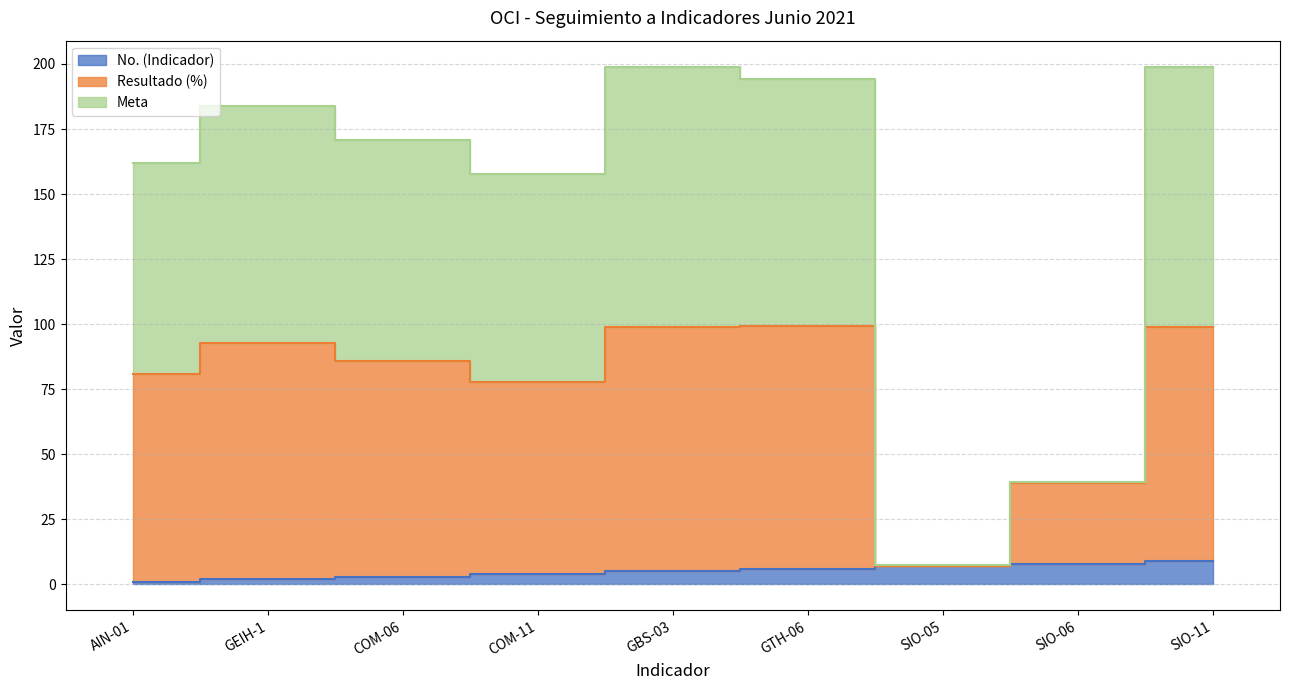

What is the difference between the second highest and second lowest values in the No. (Indicador) series?

6.0